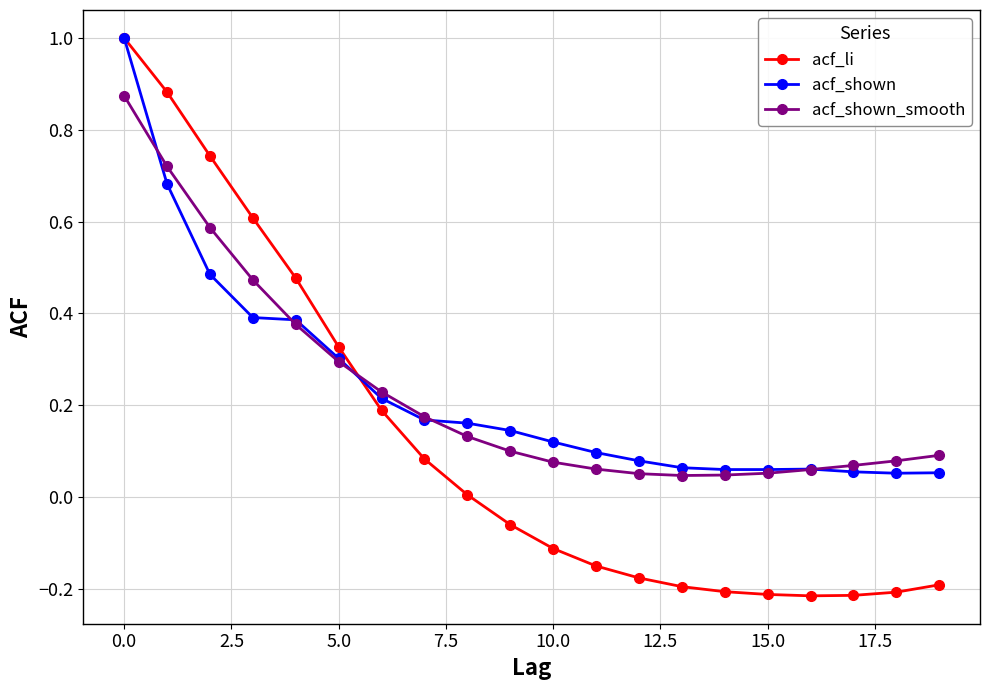

Which series has the widest spread of values?

acf_li